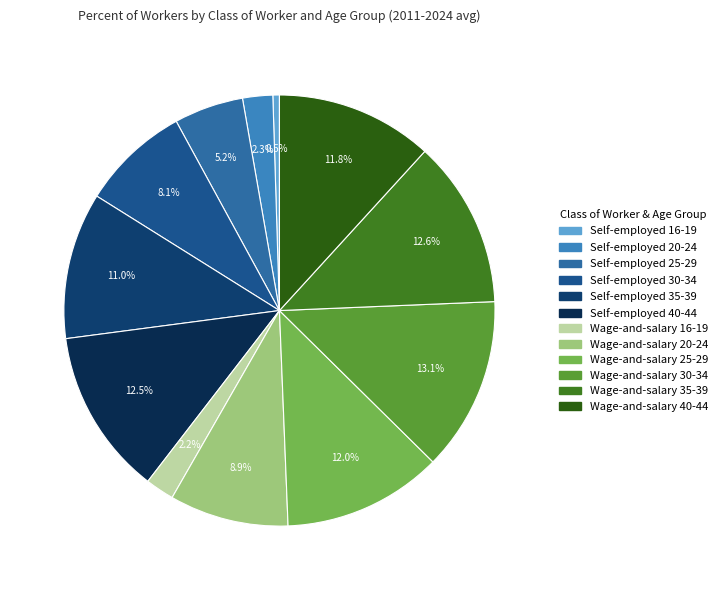

Is it true that Wage-and-salary 30-34 is 13% of the pie?

True